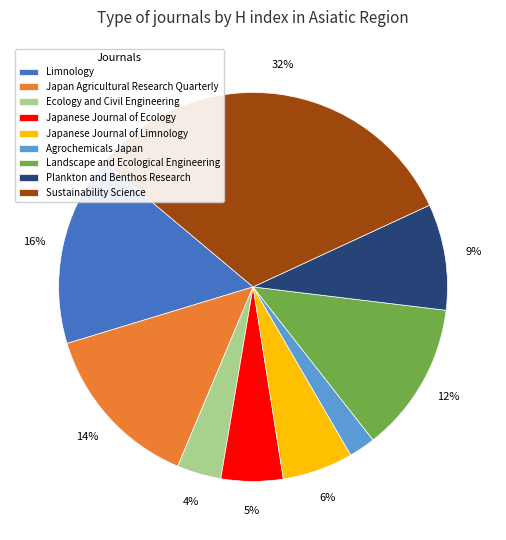

Combined, do Agrochemicals Japan and Plankton and Benthos Research account for over 50%?

No